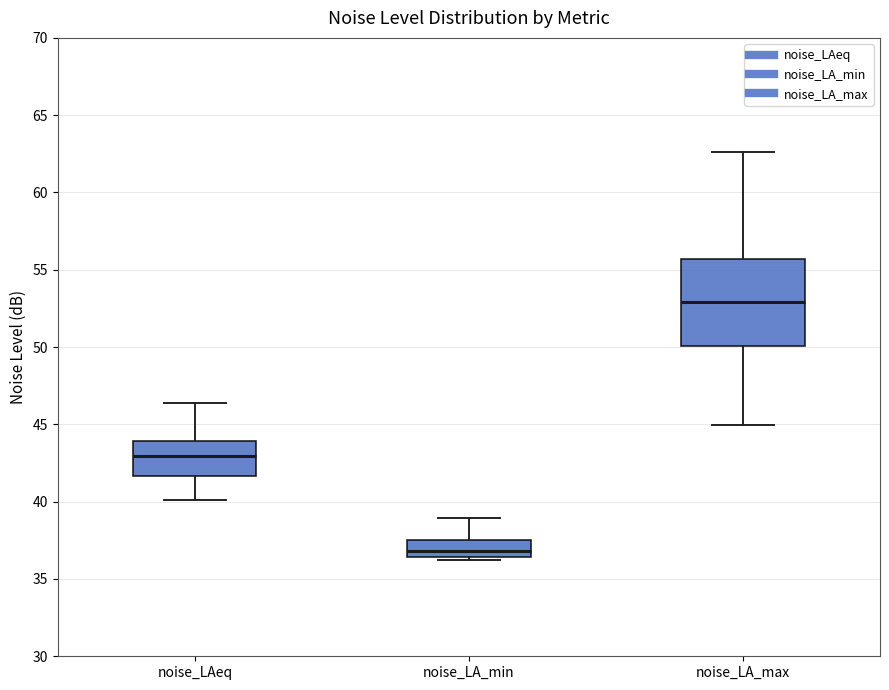

Reading left to right, transcribe this box plot: for each box, give where its median line is, the range the box spans, and where its two whiskers end, as read against the y-axis. The values are not printed on the chart, so give them approximately, as read against the axis.

noise_LAeq: median 43.0, box 41.5 to 44.0, whiskers 40.0 to 46.5
noise_LA_min: median 37.0, box 36.5 to 37.5, whiskers 36.0 to 39.0
noise_LA_max: median 53.0, box 50.0 to 55.5, whiskers 45.0 to 62.5